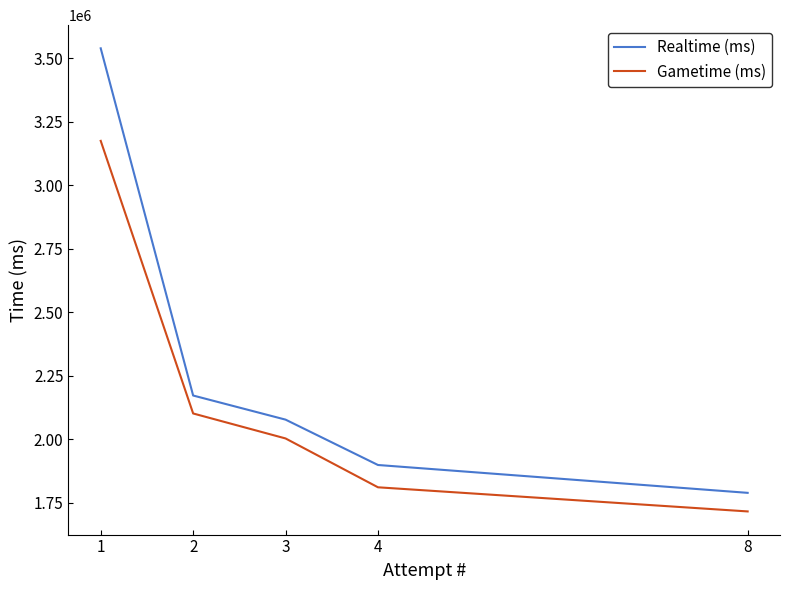

Rank the series by their average value, from lowest to highest.

Gametime (ms), Realtime (ms)